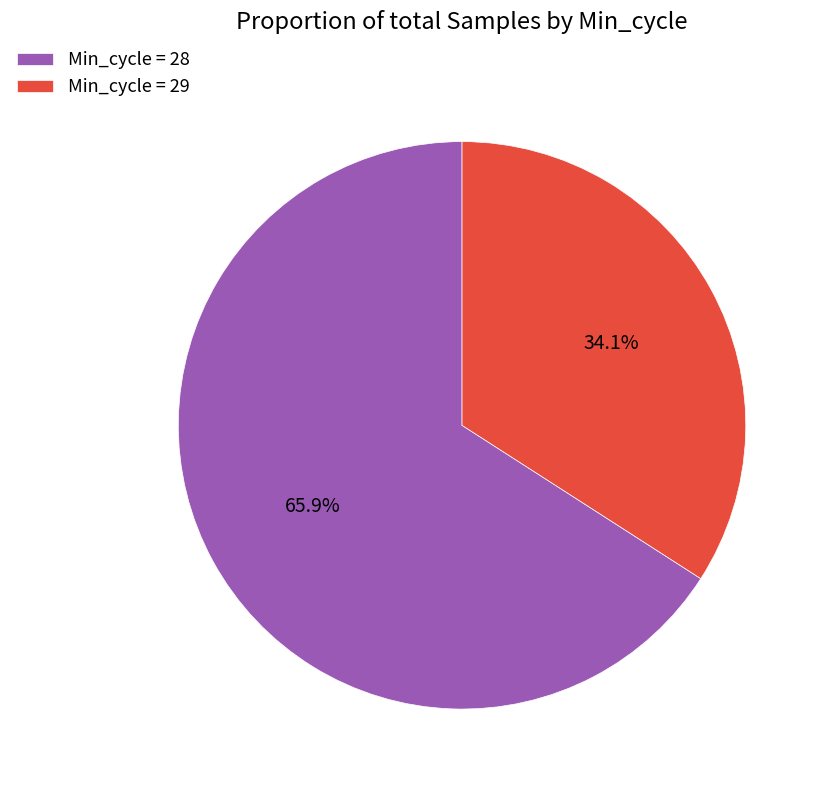

How much of the chart is everything except Min_cycle = 28?

34.1%